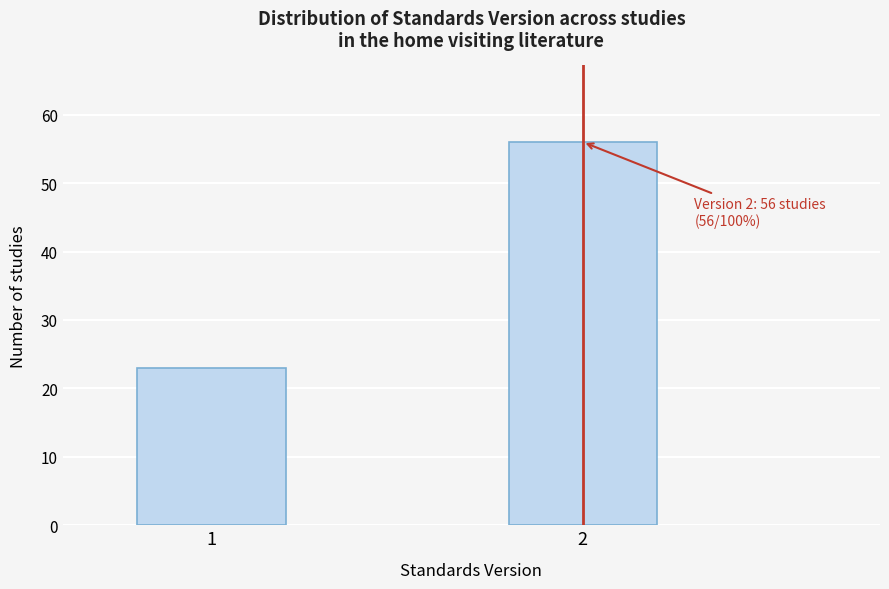

Reading left to right, extract all data points from this chart.

23	56